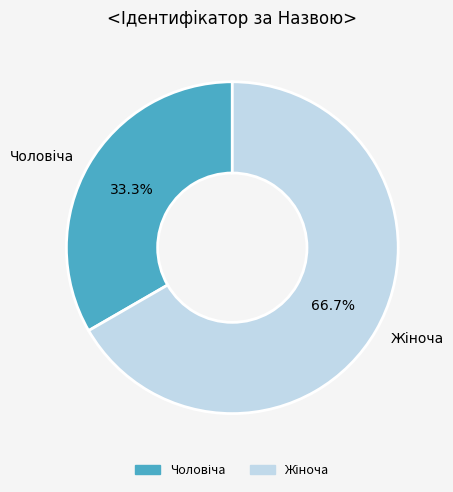

Rank the categories by value from highest to lowest.

Жіноча, Чоловіча